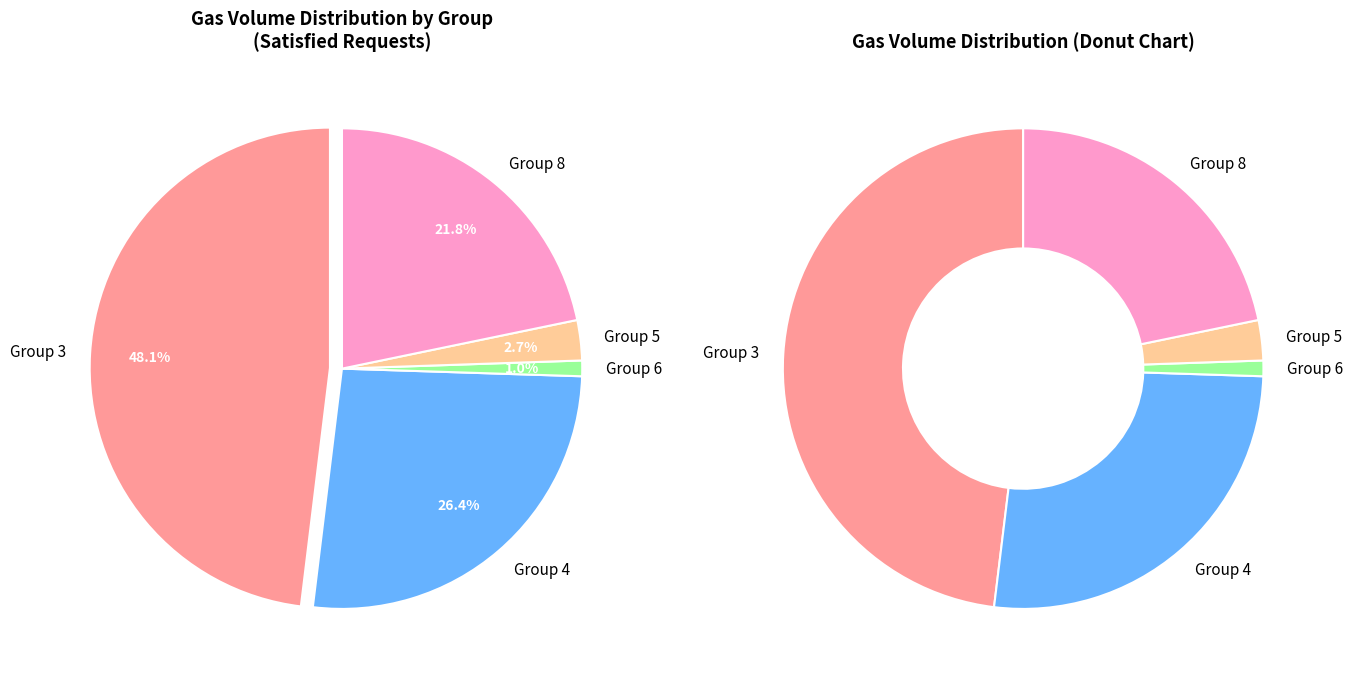

Does any single category account for the majority?

No